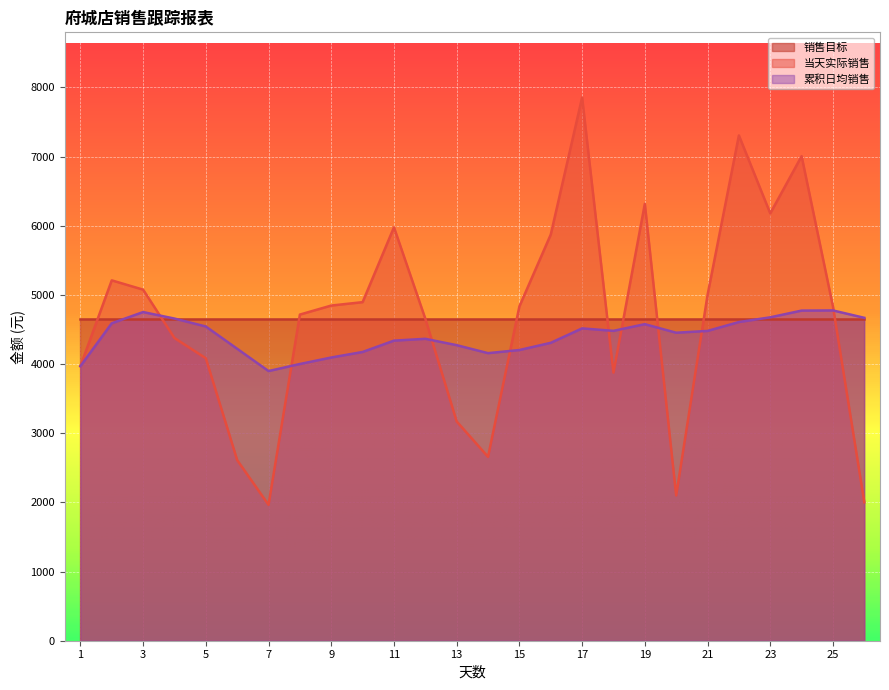

How many data points in 累积日均销售 are above 4479?

13